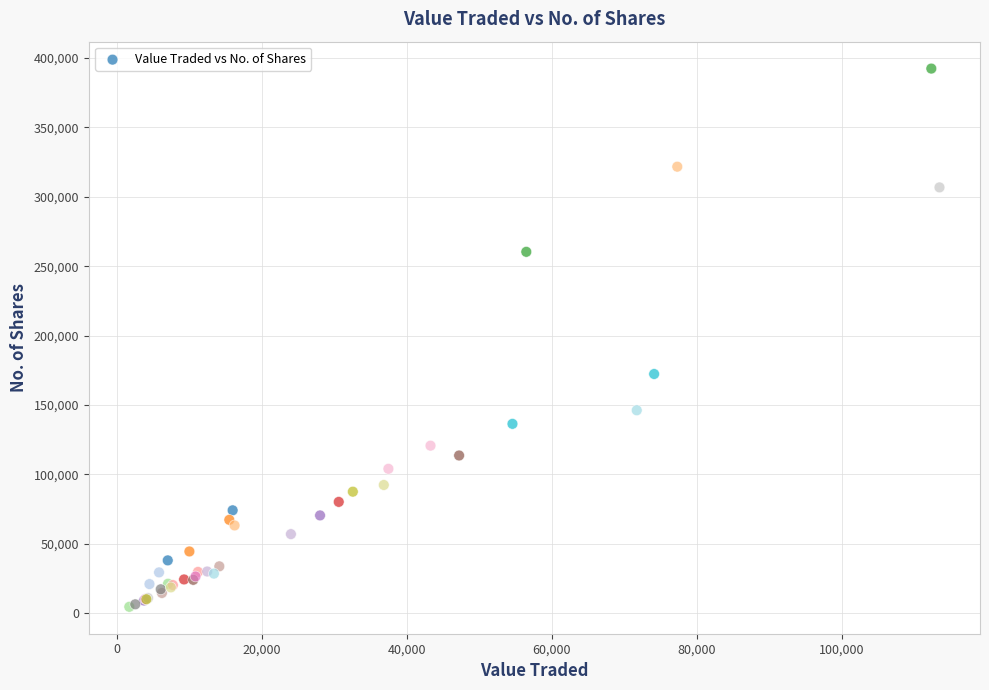

What Y value in the scatter plot is closest to 198503?

172337